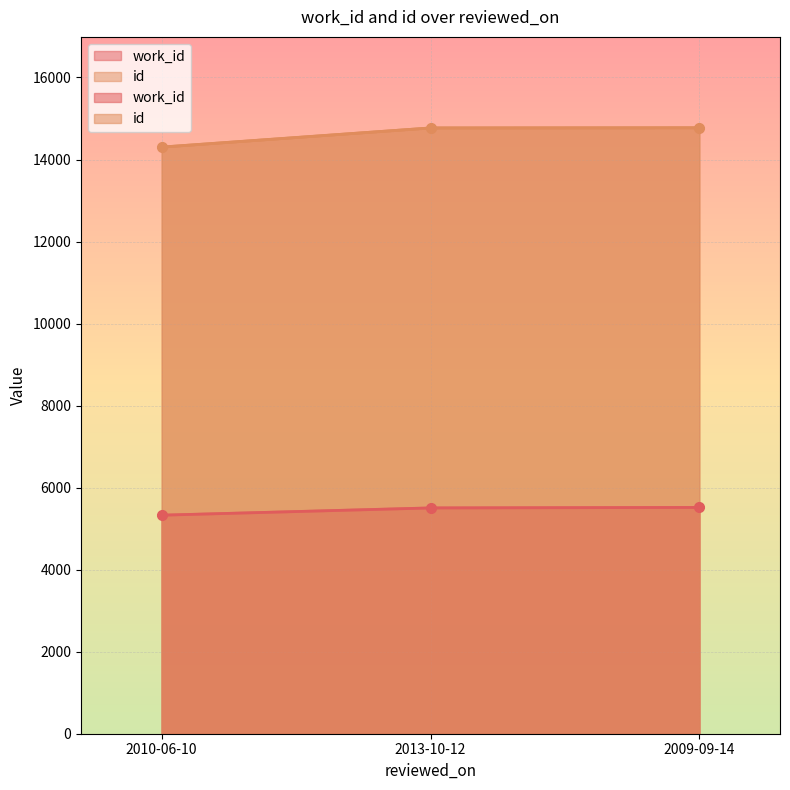

What are all the series names shown in the legend?

work_id, id